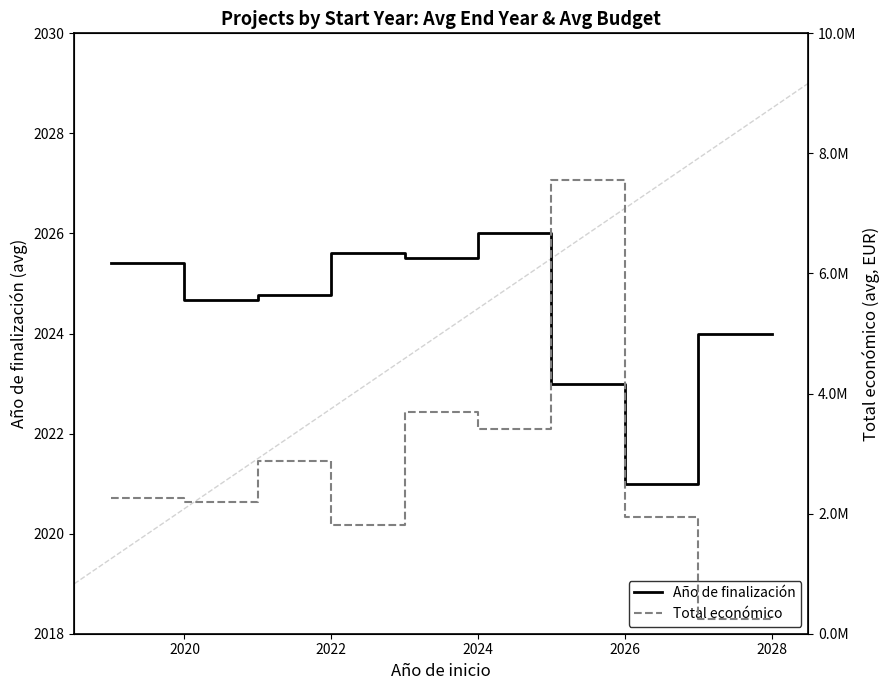

What is the sum of all Año de finalización values?

20243.9